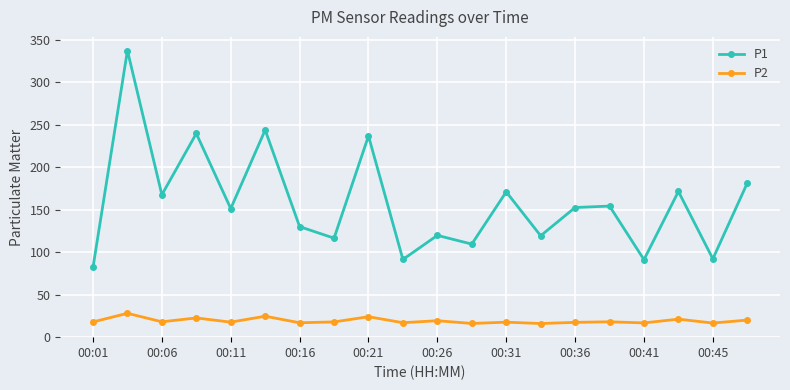

What is the greatest value displayed?

337.4